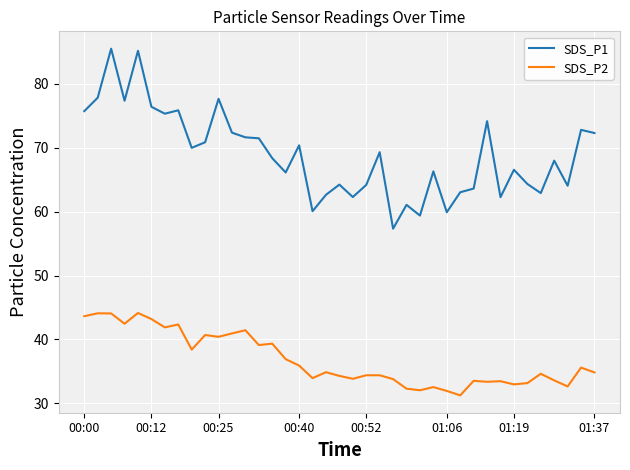

What are all the series names shown in the legend?

SDS_P1, SDS_P2